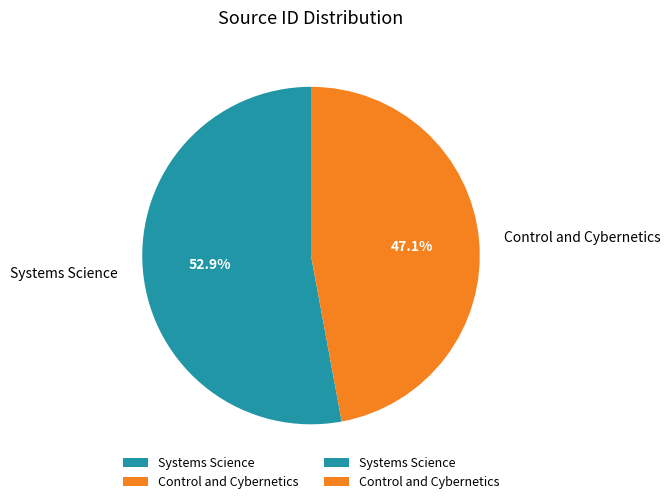

How many slices are in this pie chart?

2